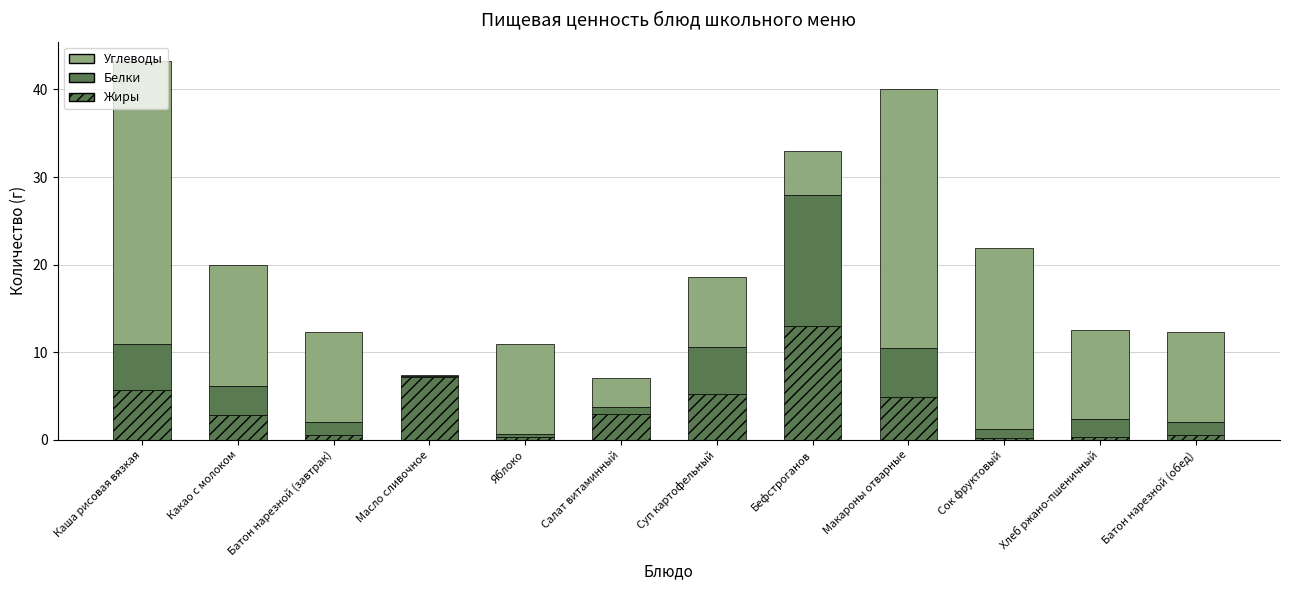

Count the number of data series in this chart.

3